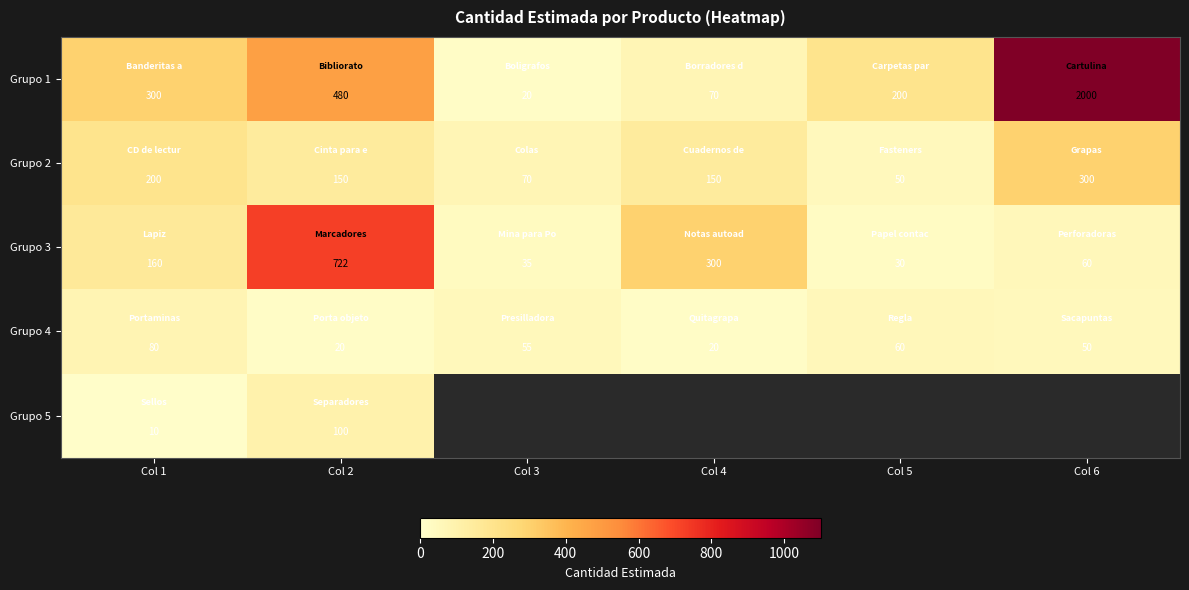

What is the sum of all Grupo 3 values?

1307